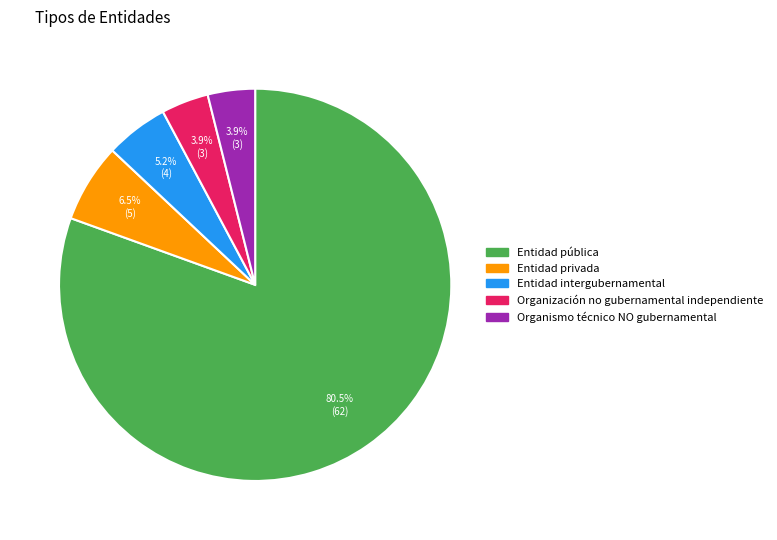

Is Entidad pública the majority of the pie?

Yes